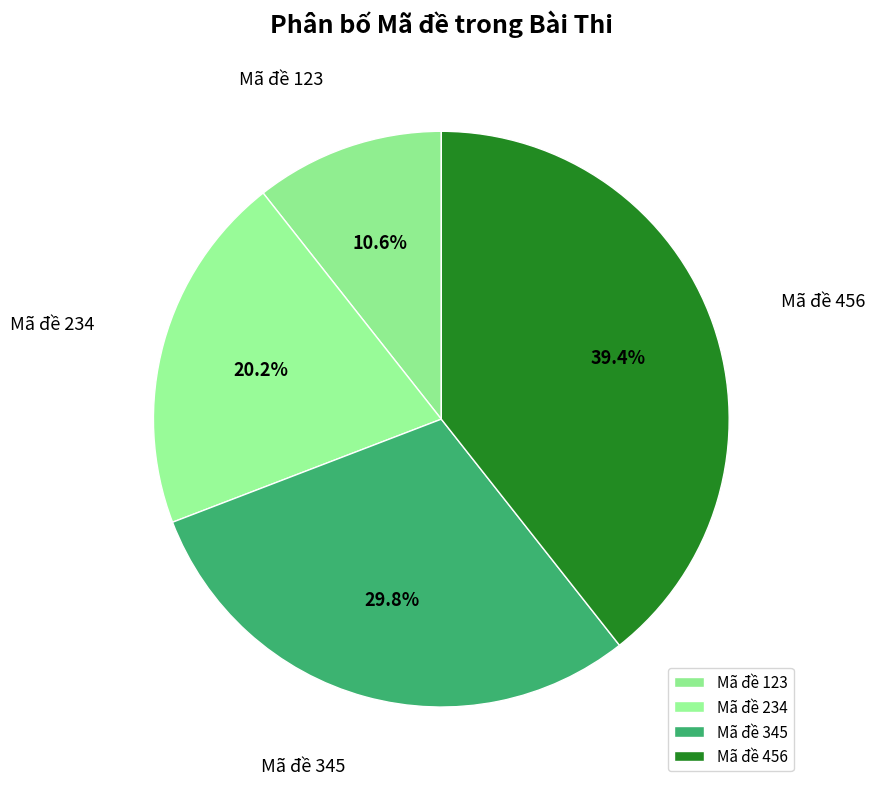

True or false: Mã đề 123 accounts for 11% of the total.

True